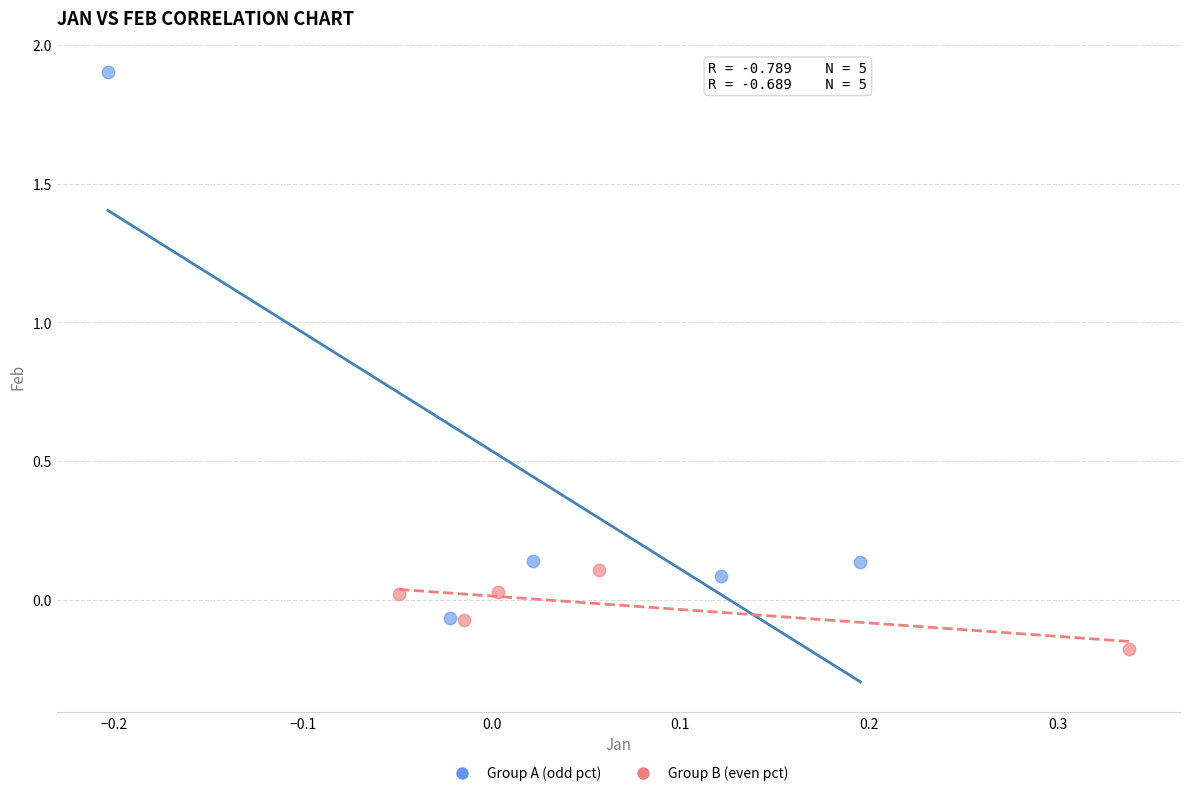

Which series reaches the maximum Y coordinate?

Group A (odd pct)